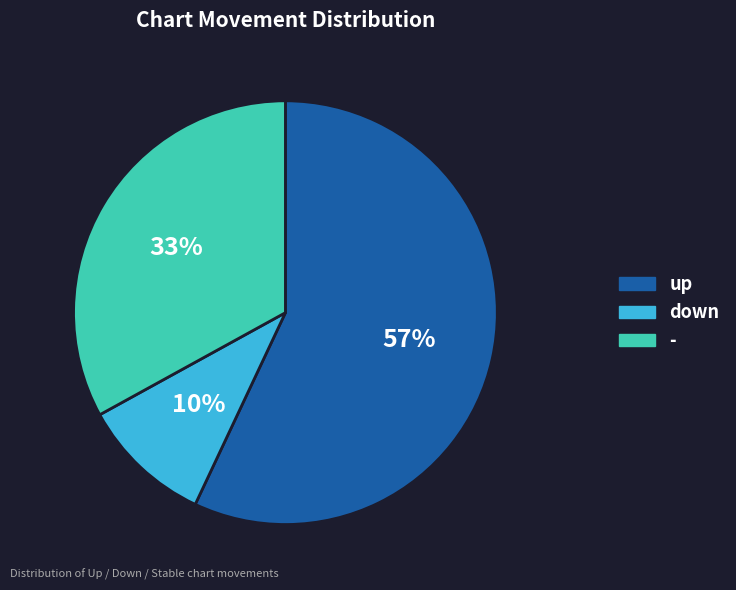

True or false: up accounts for 45% of the total.

False